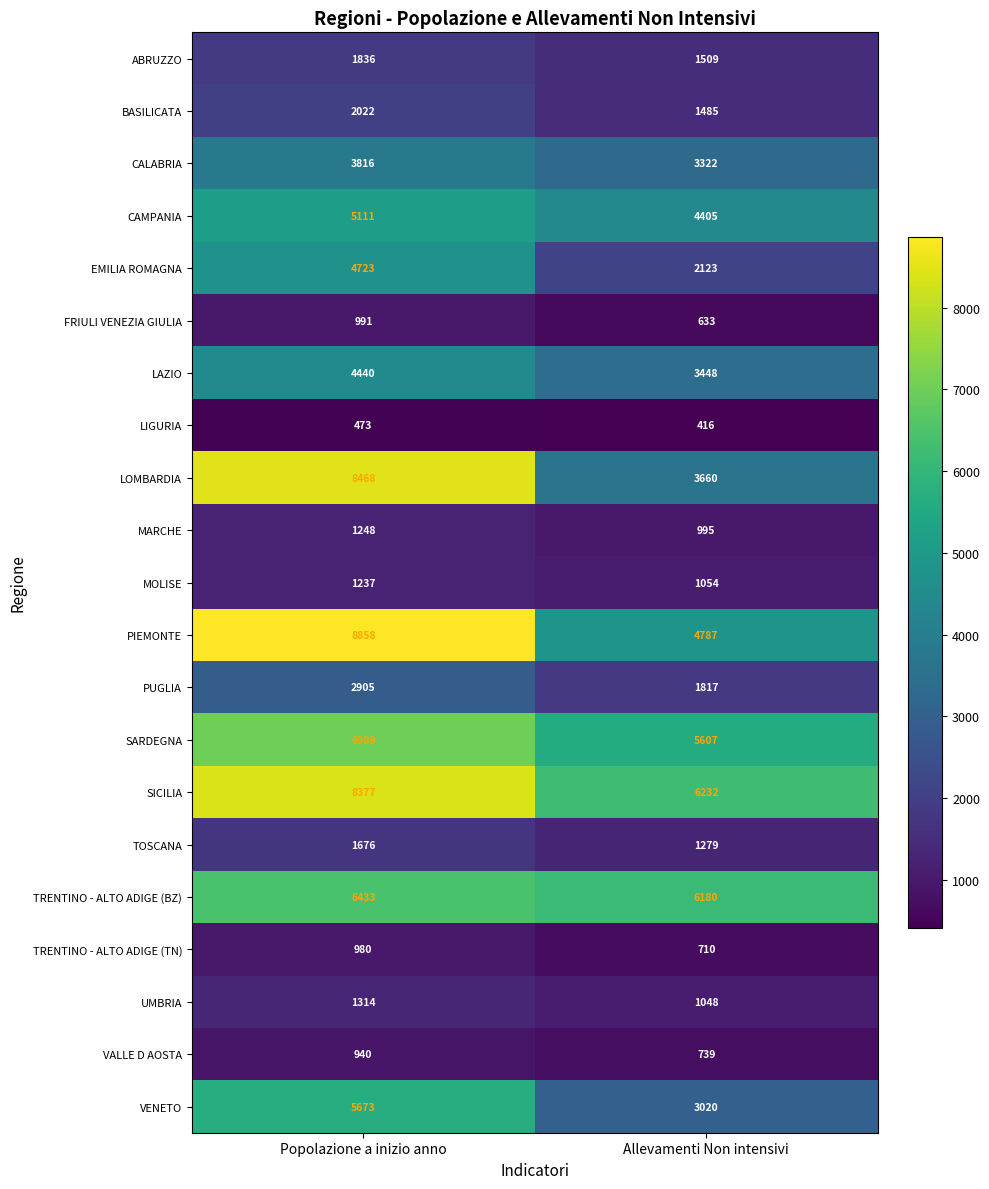

What is the maximum value shown in the chart?

8858